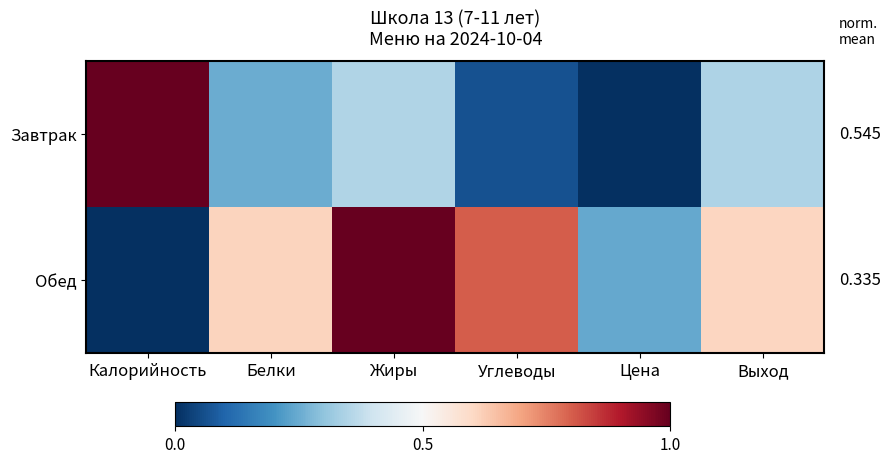

What is the total value across all series at Выход?

1.0